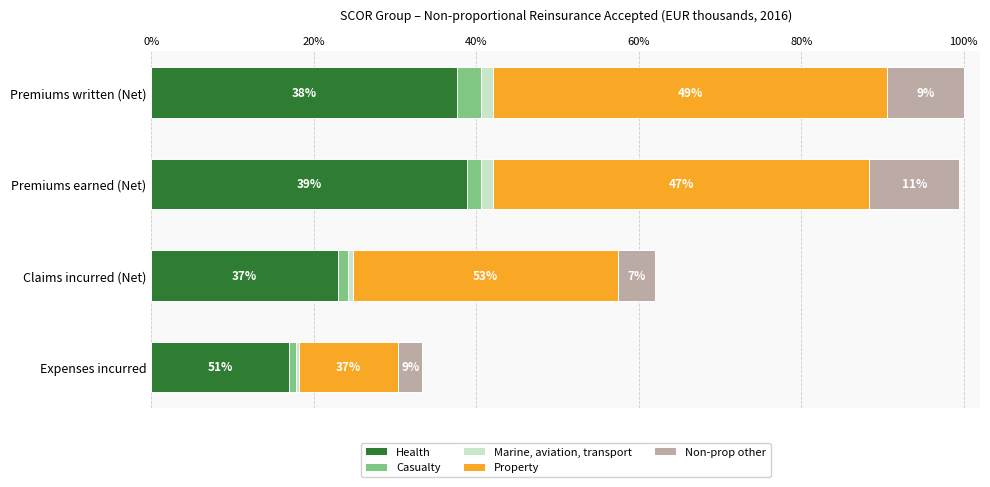

What are all the series names shown in the legend?

Health, Casualty, Marine, aviation, transport, Property, Non-prop other